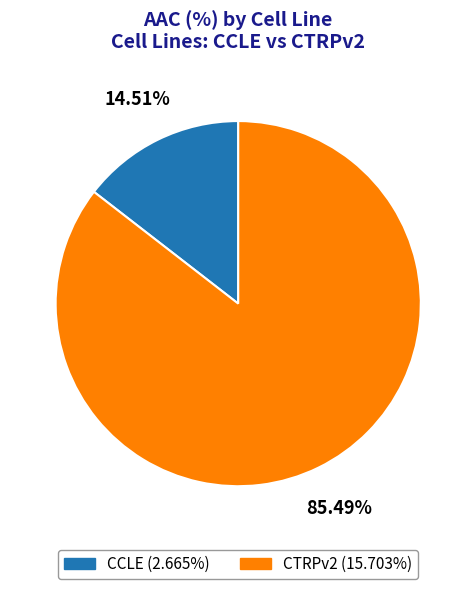

Rank the categories by value from highest to lowest.

CTRPv2, CCLE